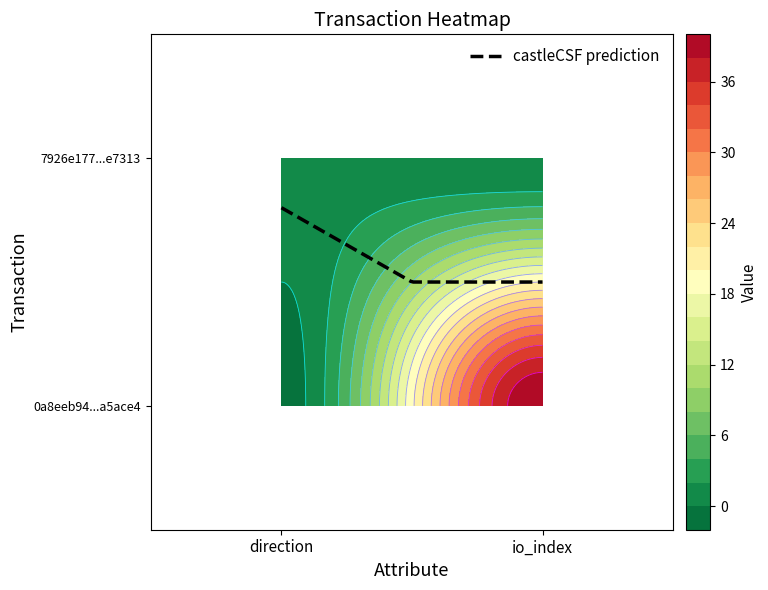

Which series changed the most between direction and io_index?

0a8eeb94355807345aeb4c32dc2a11863a5ace4